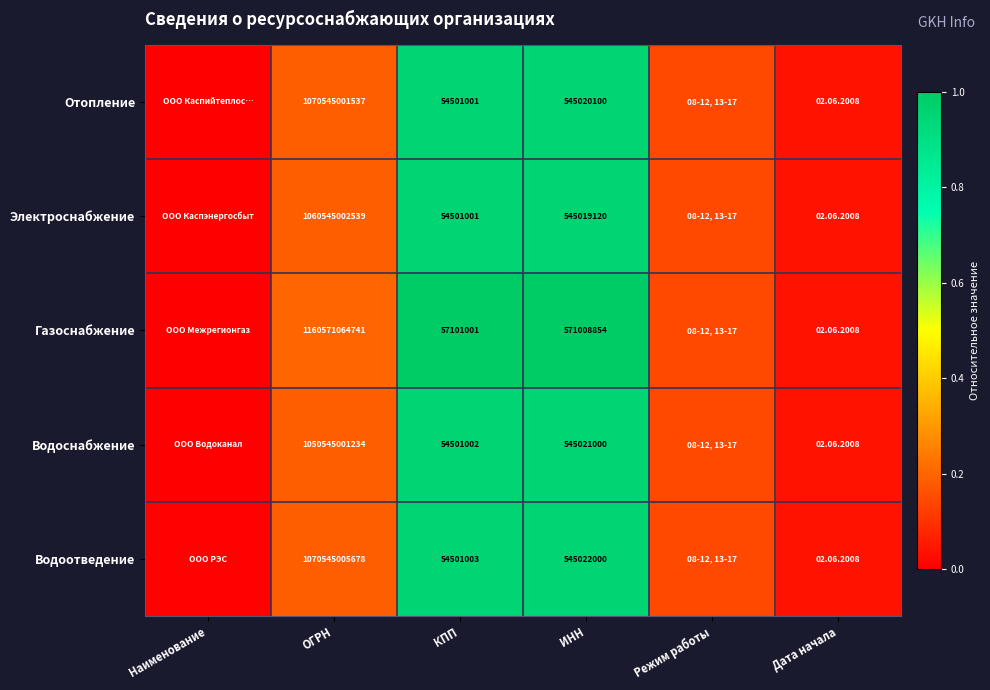

True or false: Водоотведение has a value of 0.5 at ИНН.

False